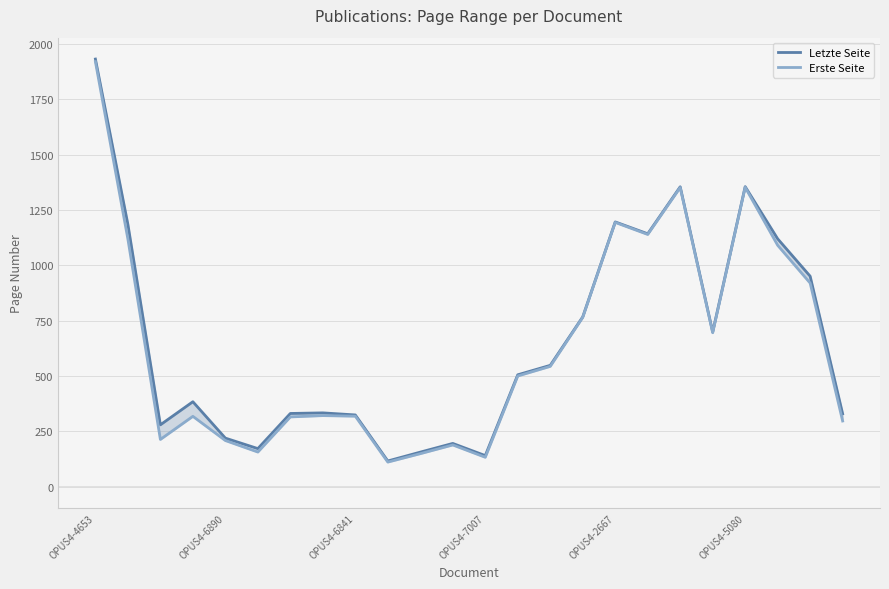

Is this an area chart (filled region under the line)?

No